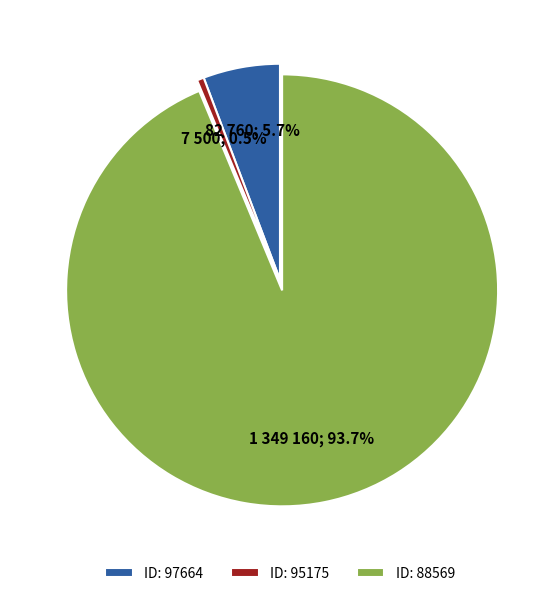

Which category has the biggest portion of the pie?

ID: 88569